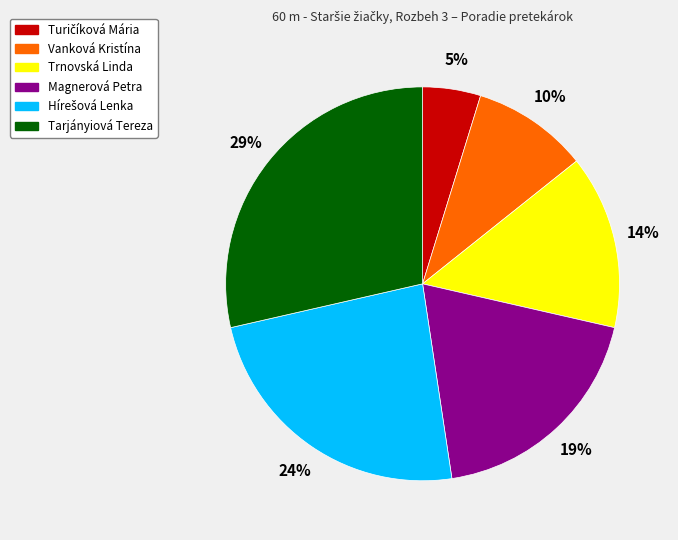

Is it true that Vanková Kristína is 2% of the pie?

False